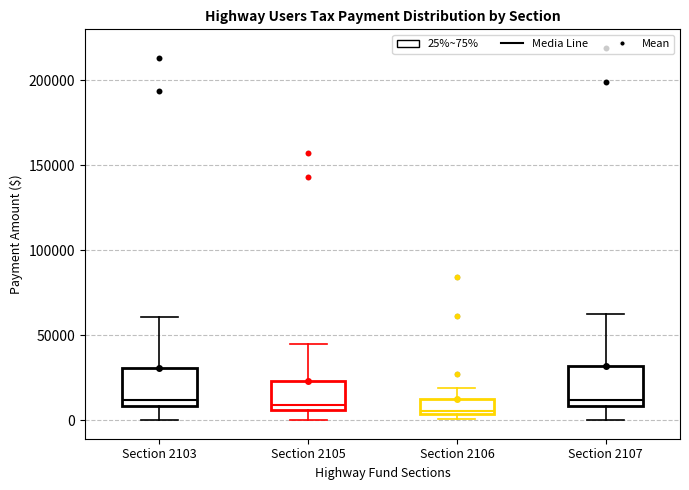

Reading left to right, read every box against the y-axis: the position of its median line, the range the box covers, and the ends of its whiskers. The values are not printed on the chart, so give them approximately, as read against the axis.

Section 2103: median 10000 (just above the box's lower edge), box 10000 to 30000, whiskers 0 to 60000
Section 2105: median 10000, box 5000 to 25000, whiskers 0 to 45000
Section 2106: median 5000 (just above the box's lower edge), box 5000 to 15000, whiskers 0 to 20000
Section 2107: median 10000 (just above the box's lower edge), box 10000 to 30000, whiskers 0 to 65000